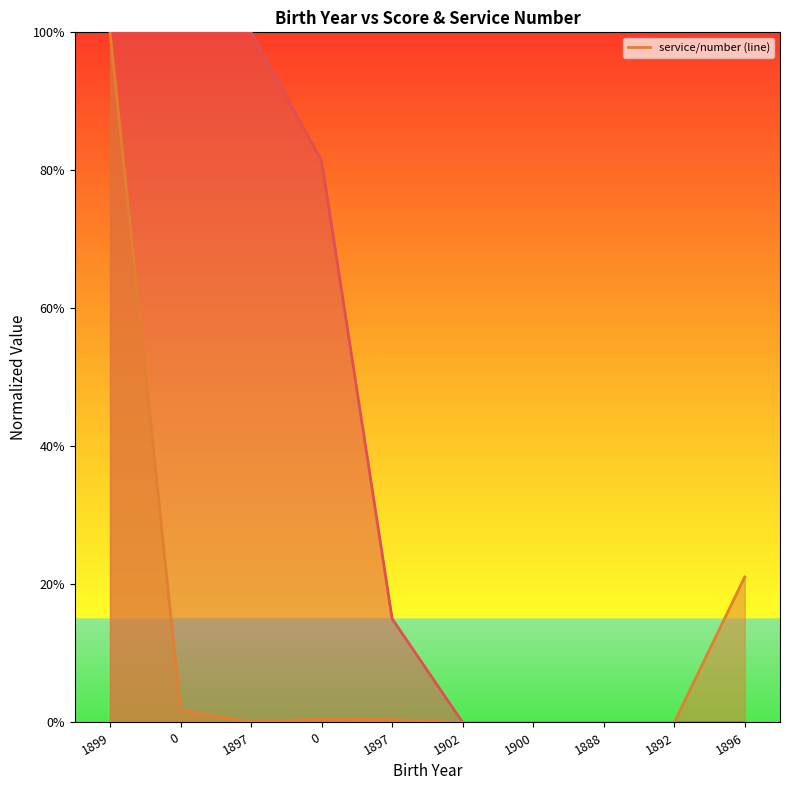

Rank the categories by value from highest to lowest.

1899, 1896, 0, 0, 1897, 1897, 1902, 1900, 1888, 1892